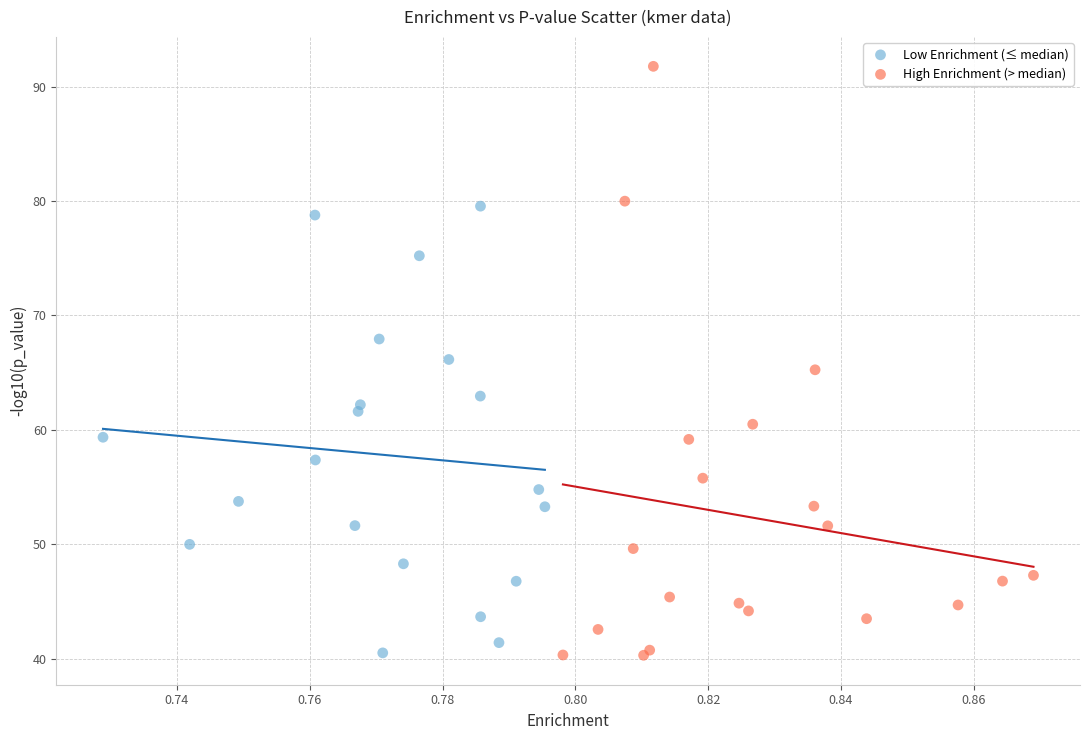

Which series has the widest spread of Y values?

High Enrichment (> median)